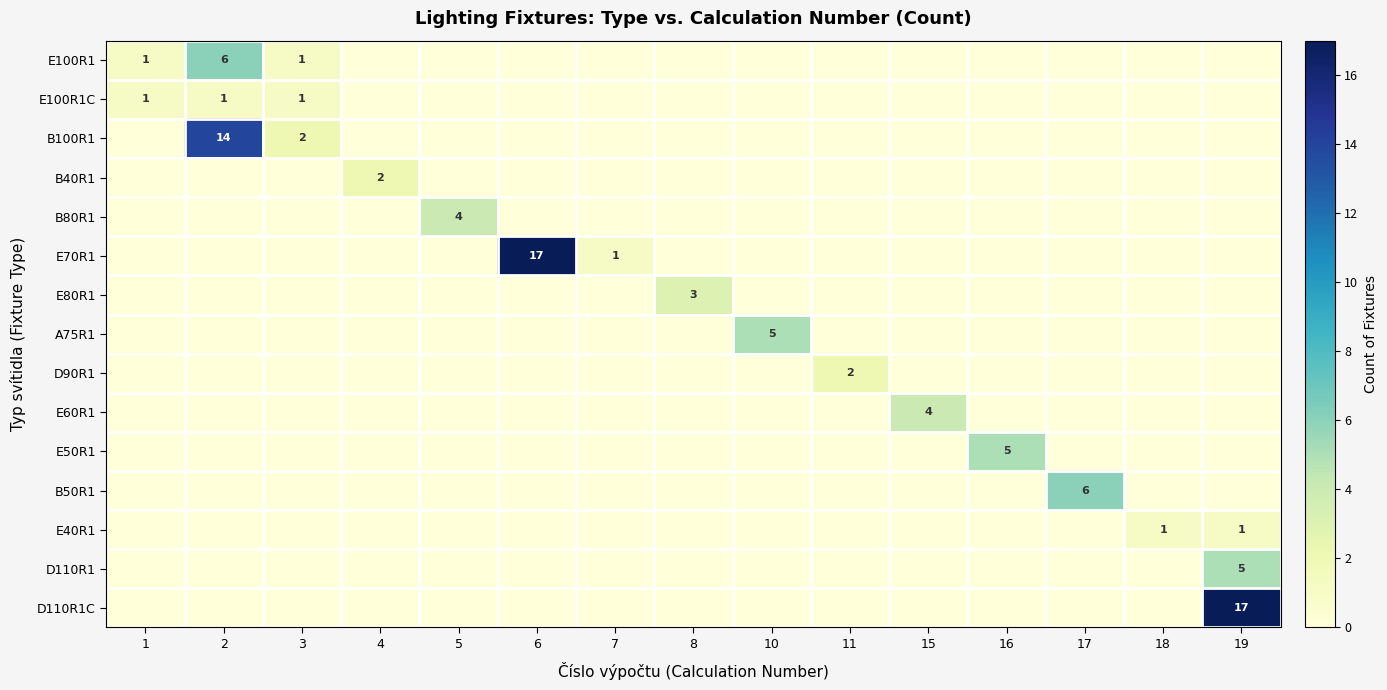

What is the sum of all E50R1 values?

5